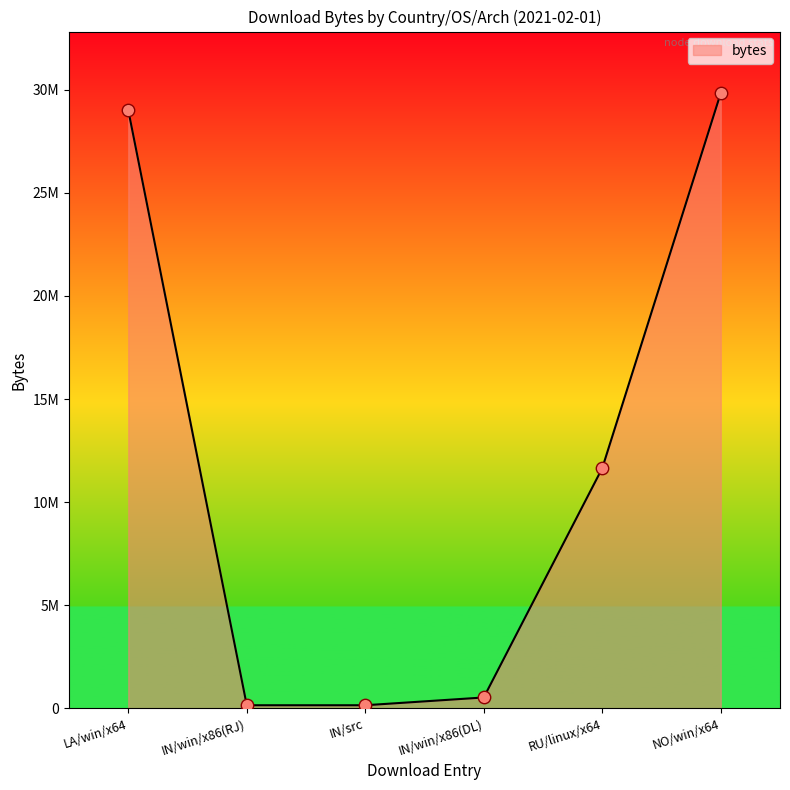

Does the chart have visible grid lines?

No